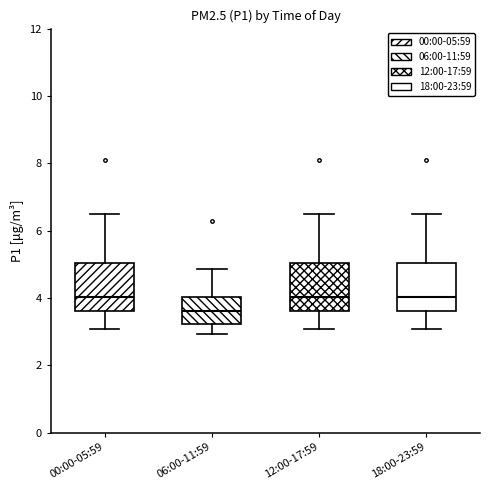

Reading left to right, transcribe this box plot: for each box, give where its median line is, the range the box spans, and where its two whiskers end, as read against the y-axis. The values are not printed on the chart, so give them approximately, as read against the axis.

00:00-05:59: median 4.0, box 3.6 to 5.0, whiskers 3.0 to 6.6
06:00-11:59: median 3.6, box 3.2 to 4.0, whiskers 3.0 to 4.8
12:00-17:59: median 4.0, box 3.6 to 5.0, whiskers 3.0 to 6.6
18:00-23:59: median 4.0, box 3.6 to 5.0, whiskers 3.0 to 6.6